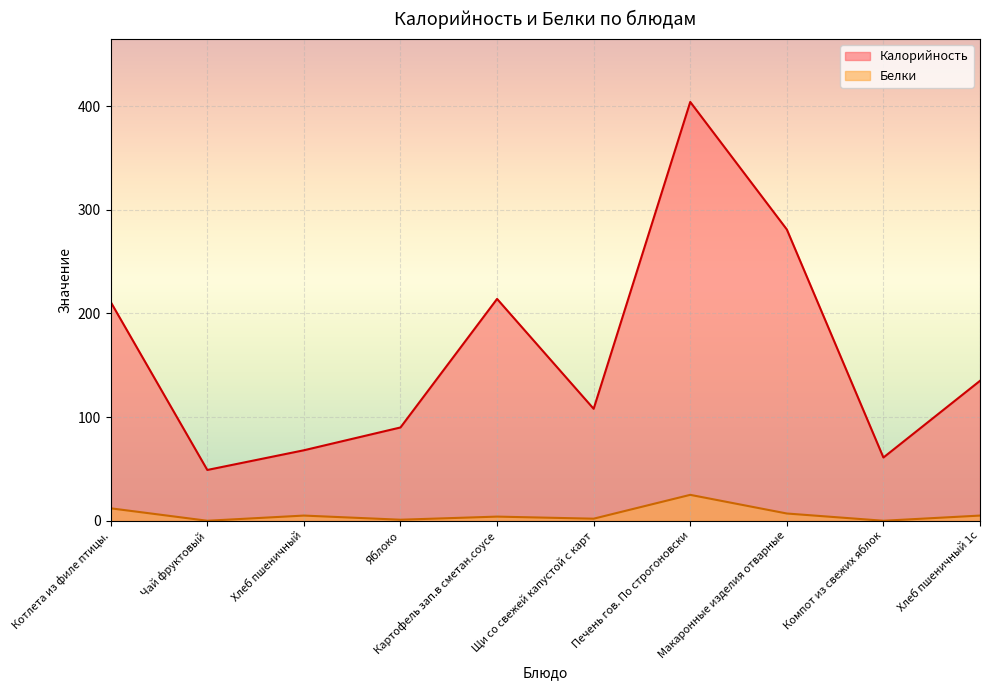

Is it true that Калорийность equals 29 at Щи со свежей капустой с карт?

False